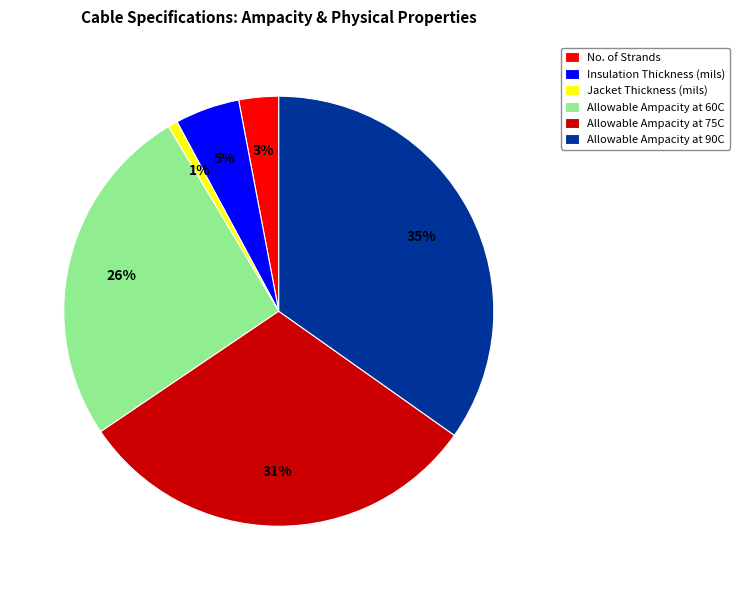

The Allowable Ampacity at 90C slice represents 35% of the pie. True or false?

True